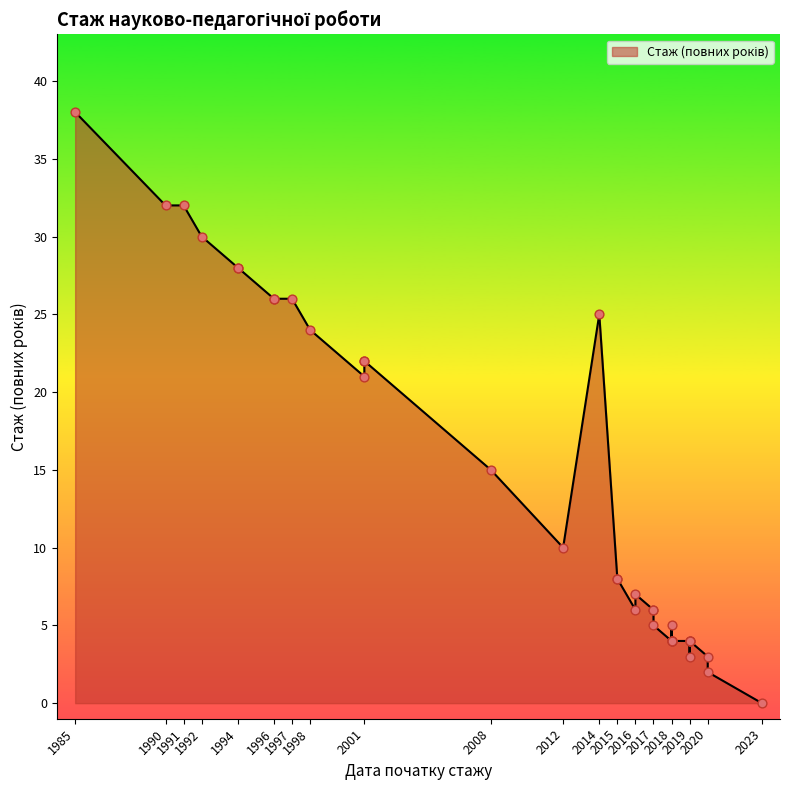

Between 2018 and 2019, which is larger?

2018